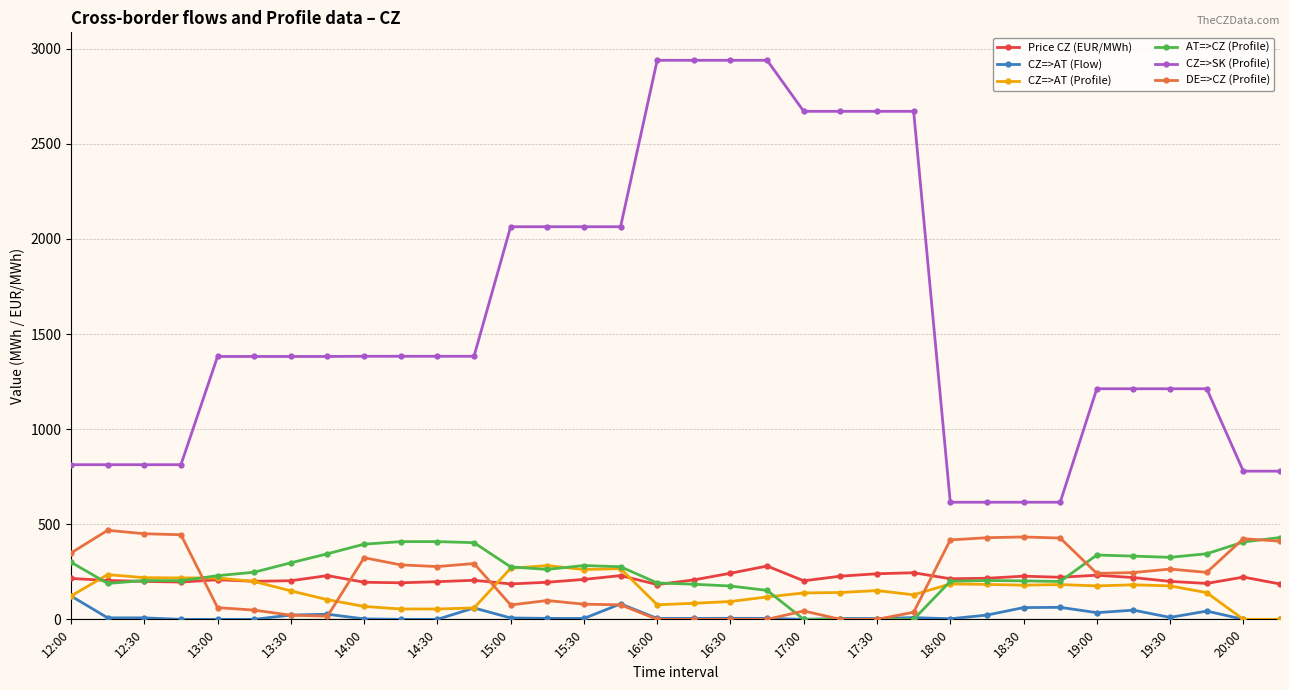

True or false: CZ=>SK (Profile) and Price CZ (EUR/MWh) cross at least once.

False